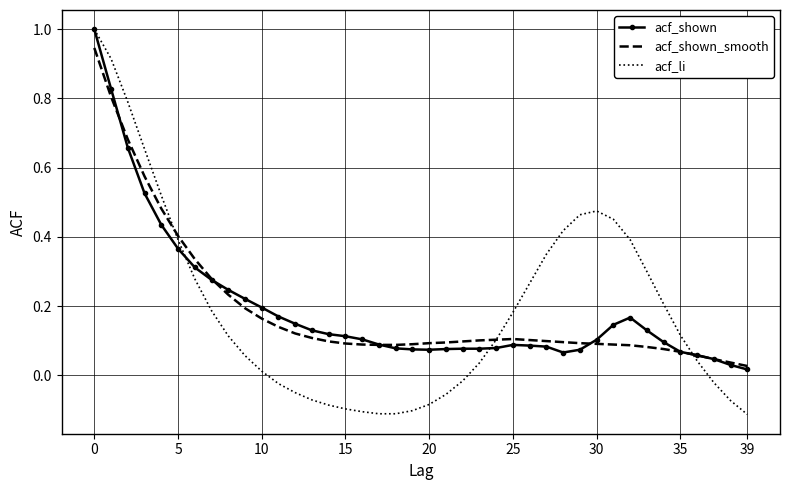

Which series has the largest range (max minus min)?

acf_li